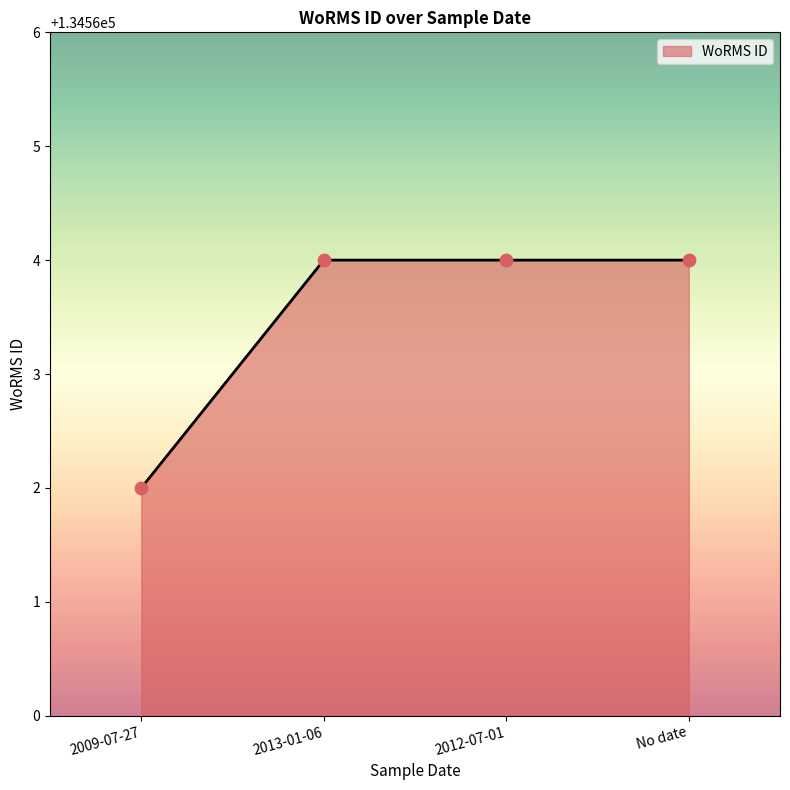

Which has a higher value, 2012-07-01 or 2009-07-27?

2012-07-01